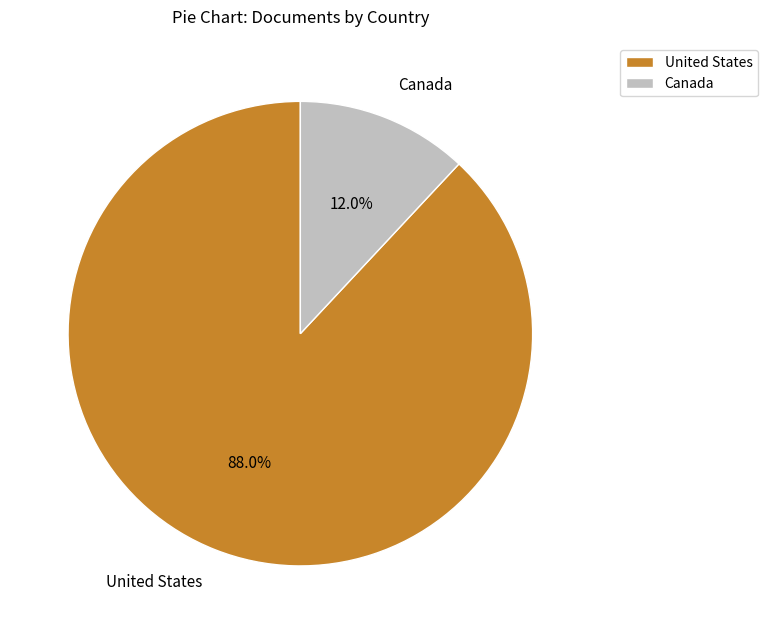

Does any single category account for the majority?

Yes